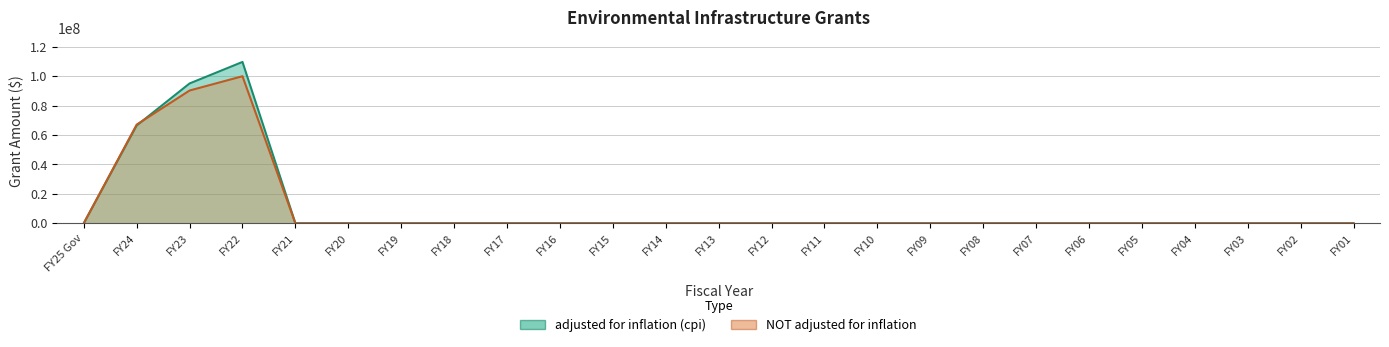

What are all the series names shown in the legend?

adjusted for inflation (cpi), NOT adjusted for inflation